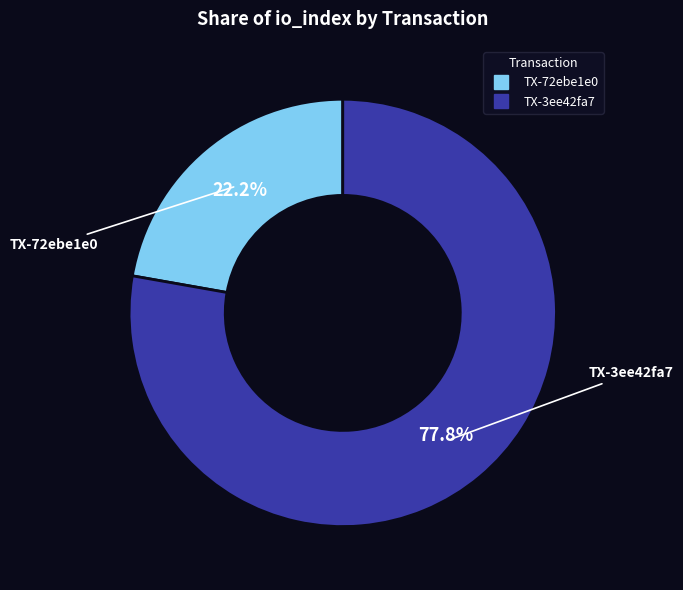

Does any single category account for the majority?

Yes